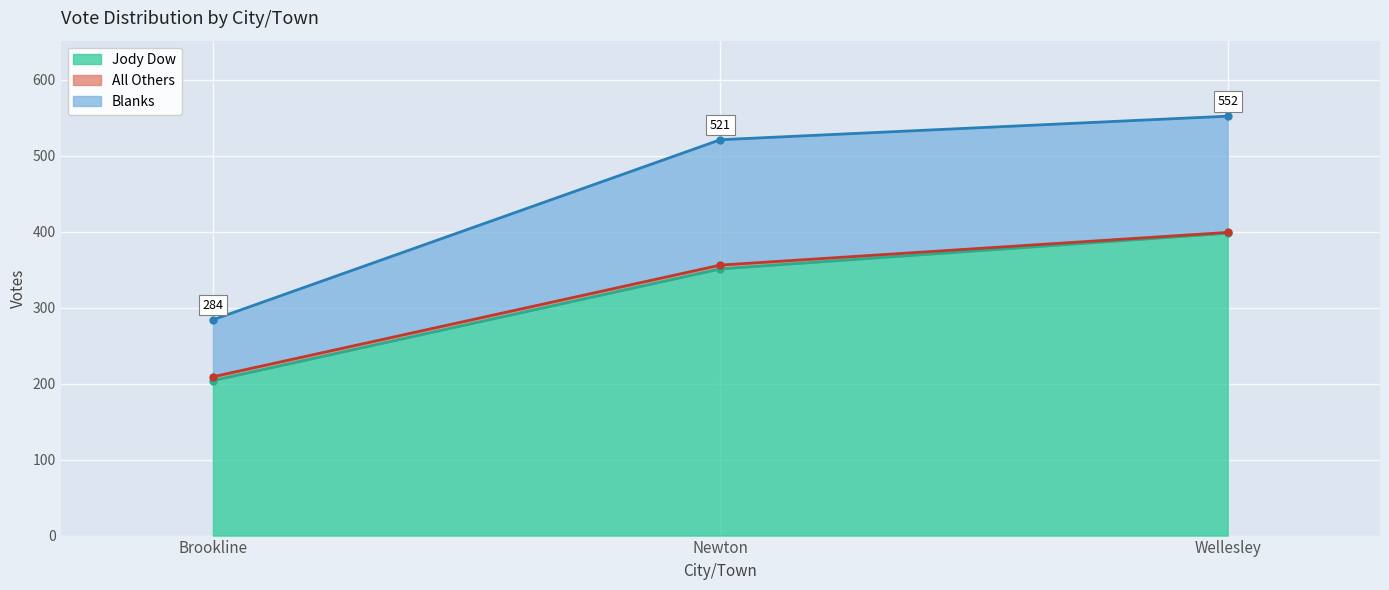

How many values in the Blanks series exceed 153?

1